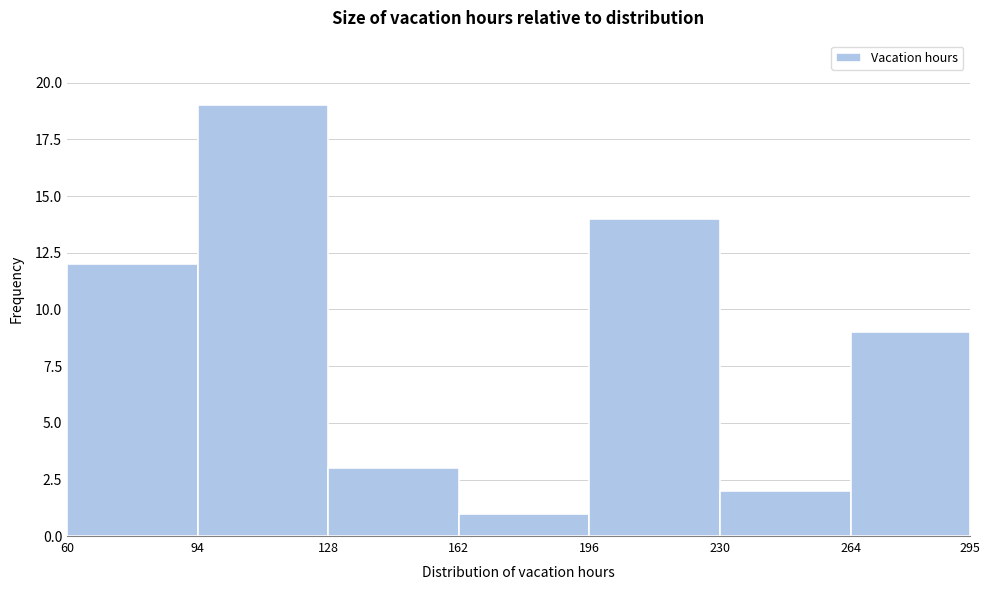

Over which range of the x-axis is the bar tallest?

94 to 128